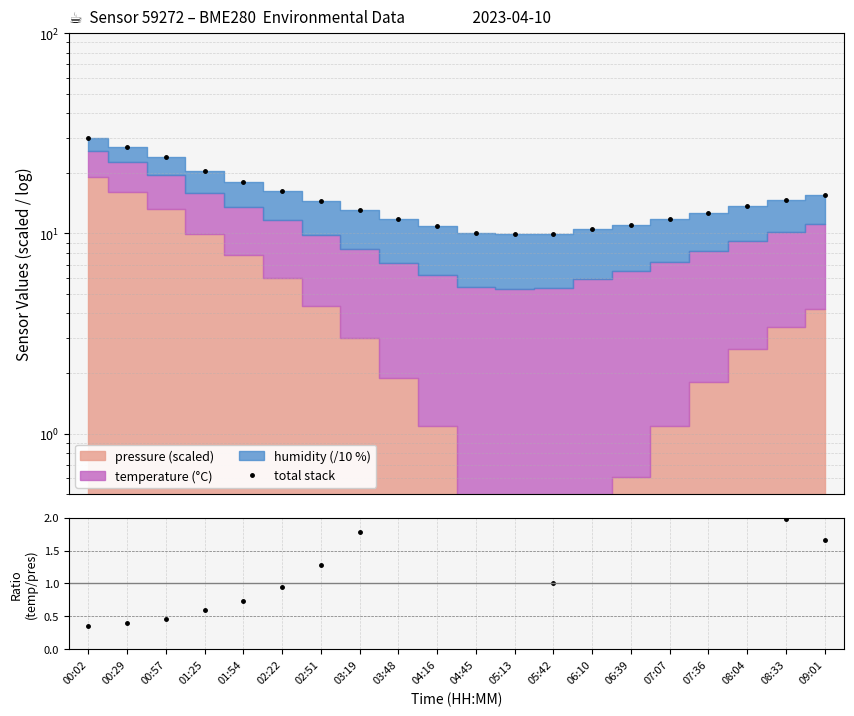

The value of temp / pressure_norm at 05:13 is 33.0. True or false?

True